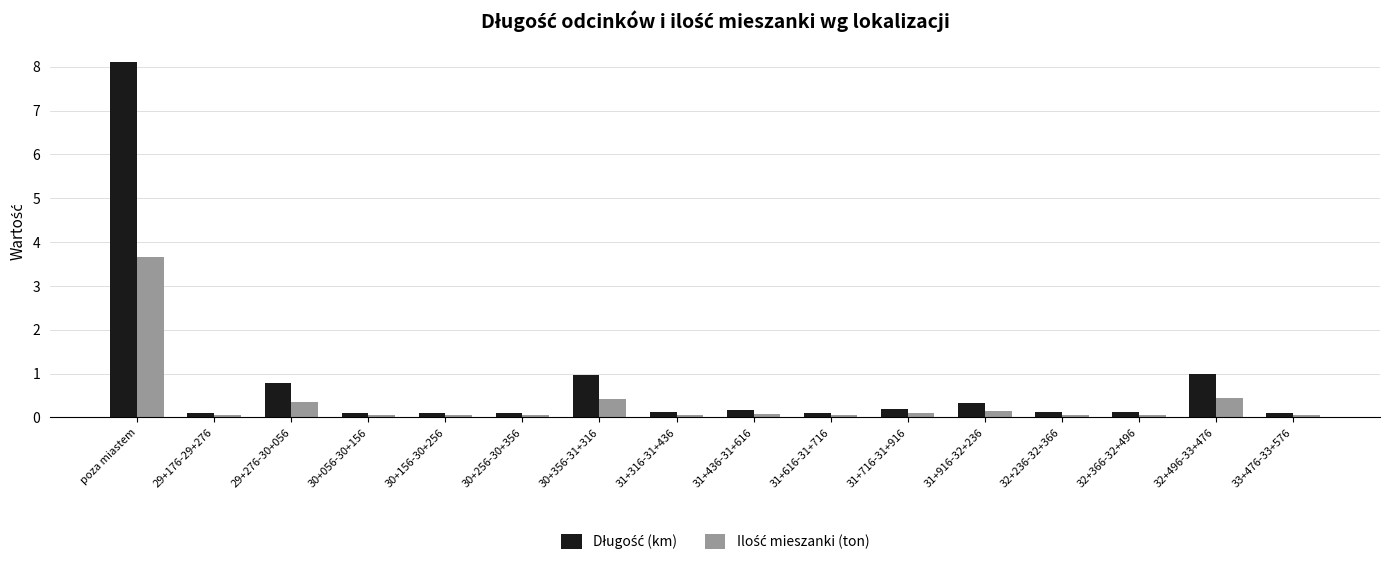

Which label corresponds to the largest value in the chart?

poza miastem